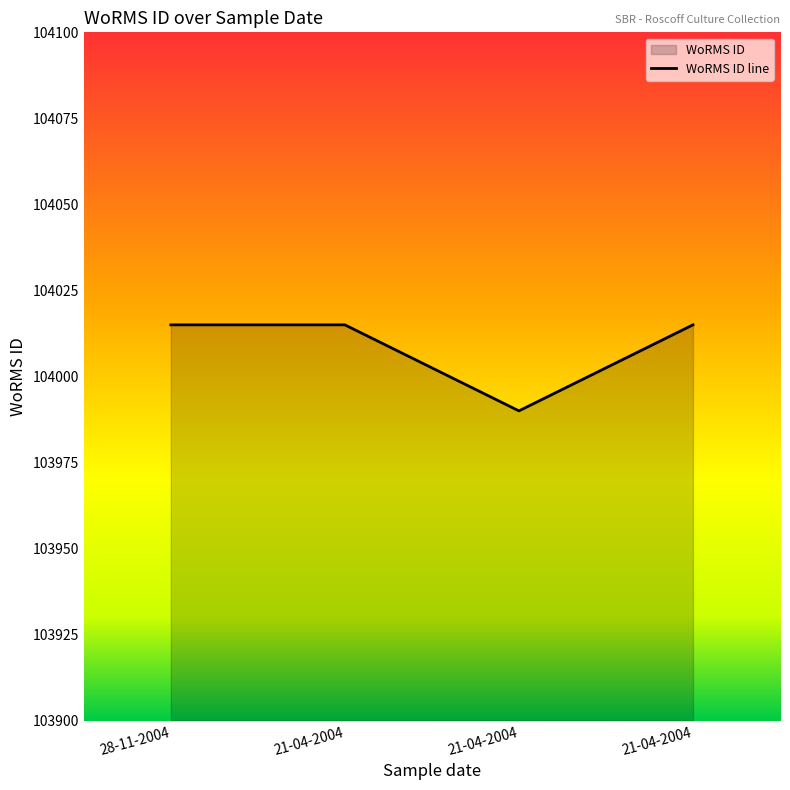

Where is the data nearest to the value 104002?

21-04-2004